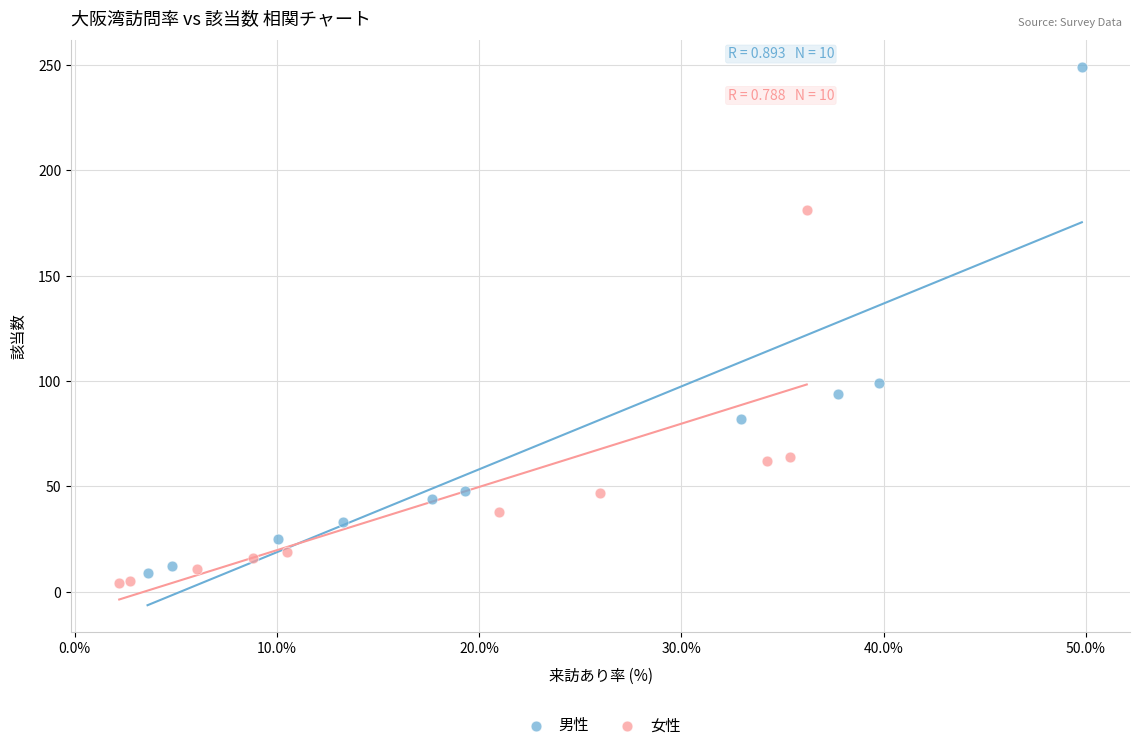

What are all the series names shown in the legend?

男性, 女性